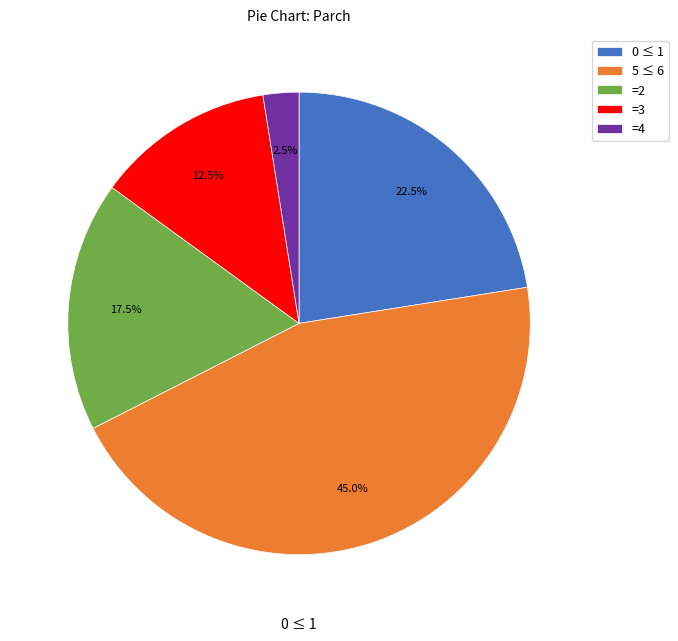

Is there any slice that represents more than half of the pie?

No